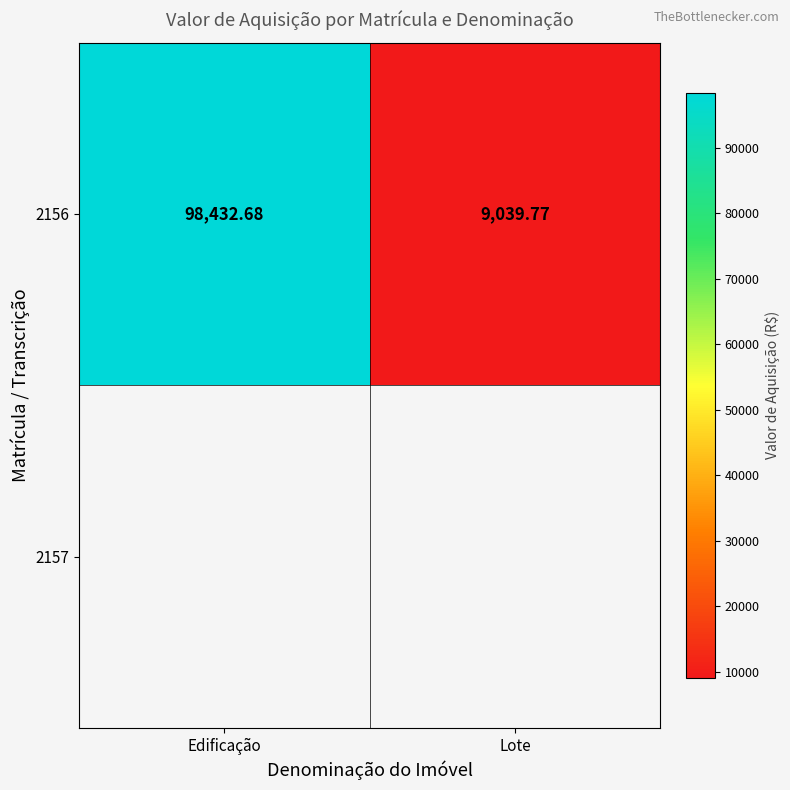

What value does the data have at Edificação?

98432.7